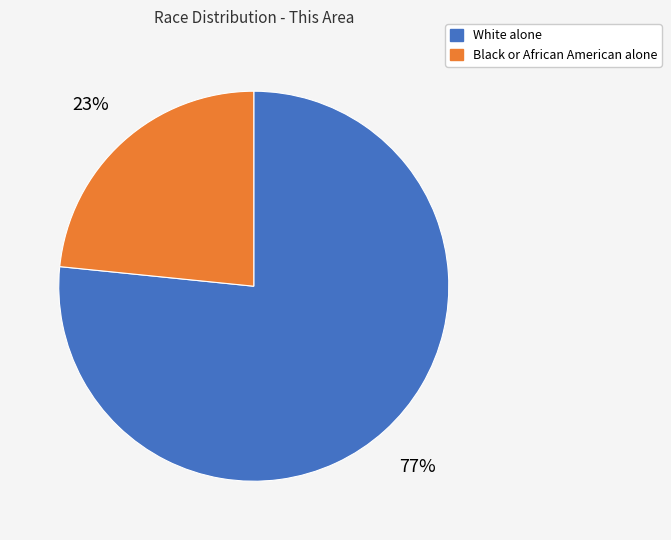

To the nearest percent, what is the average slice percentage?

50%